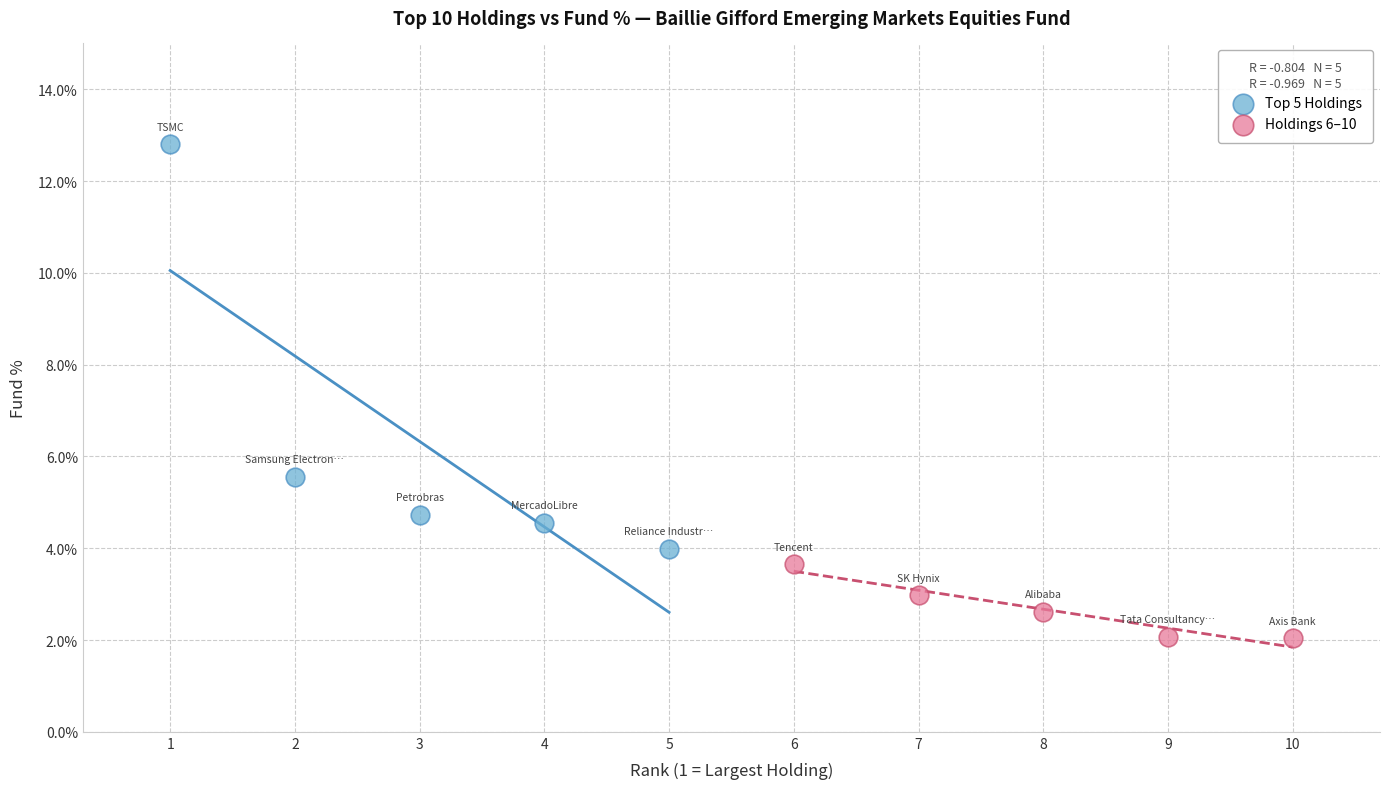

Which series has the widest spread of Y values?

Top 5 Holdings